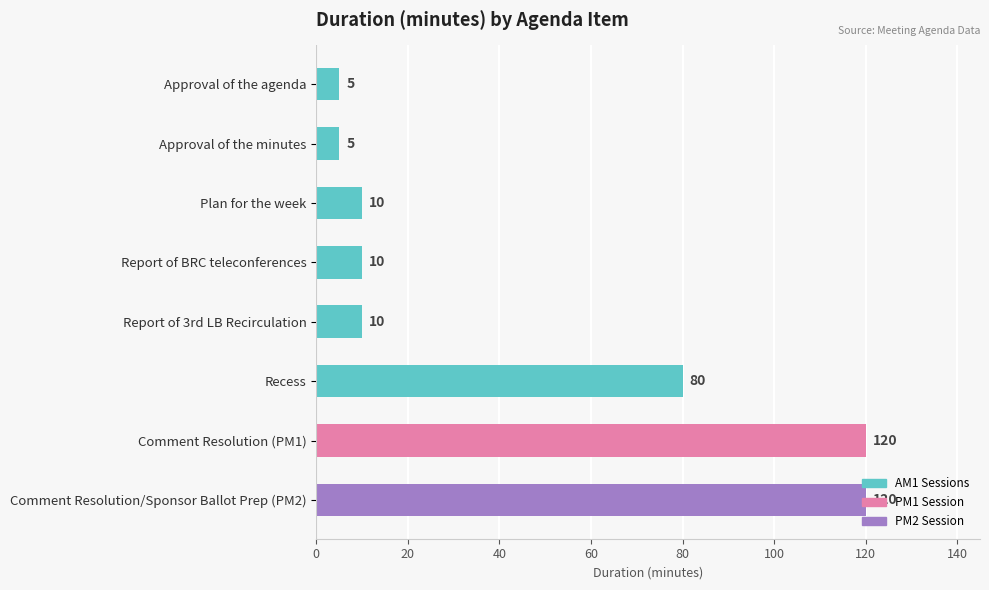

Is it true that the value at Report of 3rd LB Recirculation is 5?

False